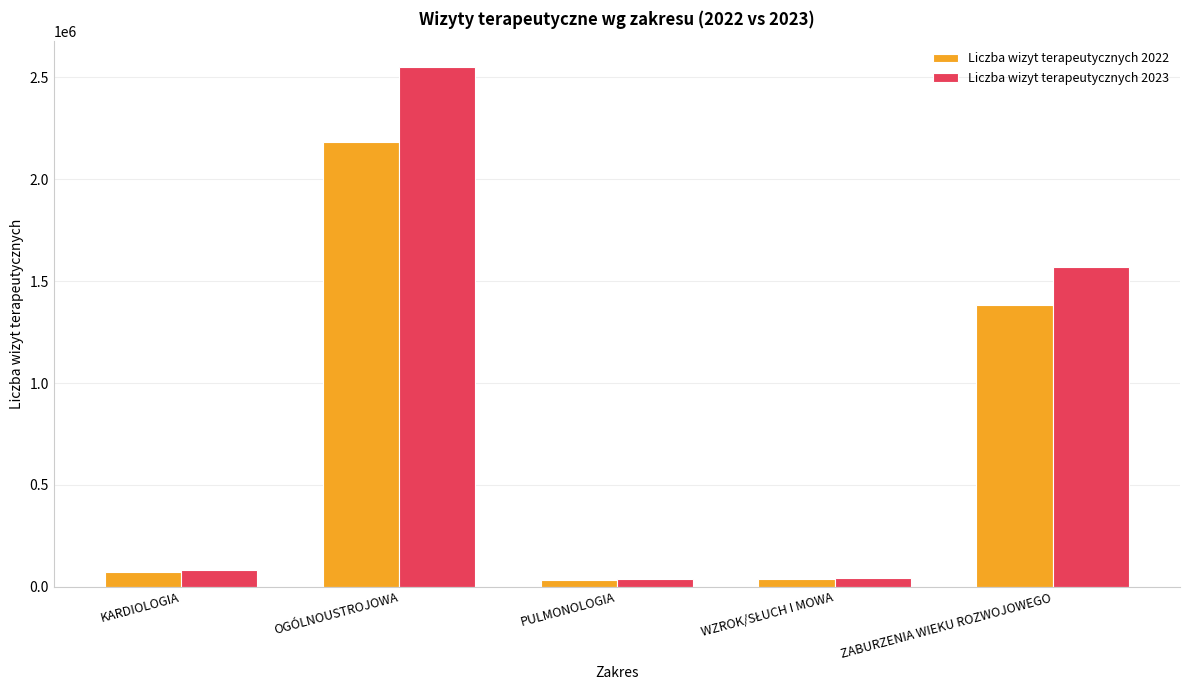

At which label does Liczba wizyt terapeutycznych 2022 reach its peak?

OGÓLNOUSTROJOWA